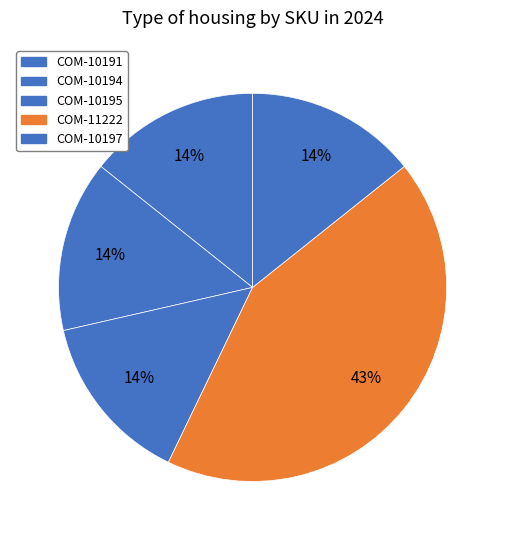

Combined, do COM-10194 and COM-11222 account for over 50%?

Yes